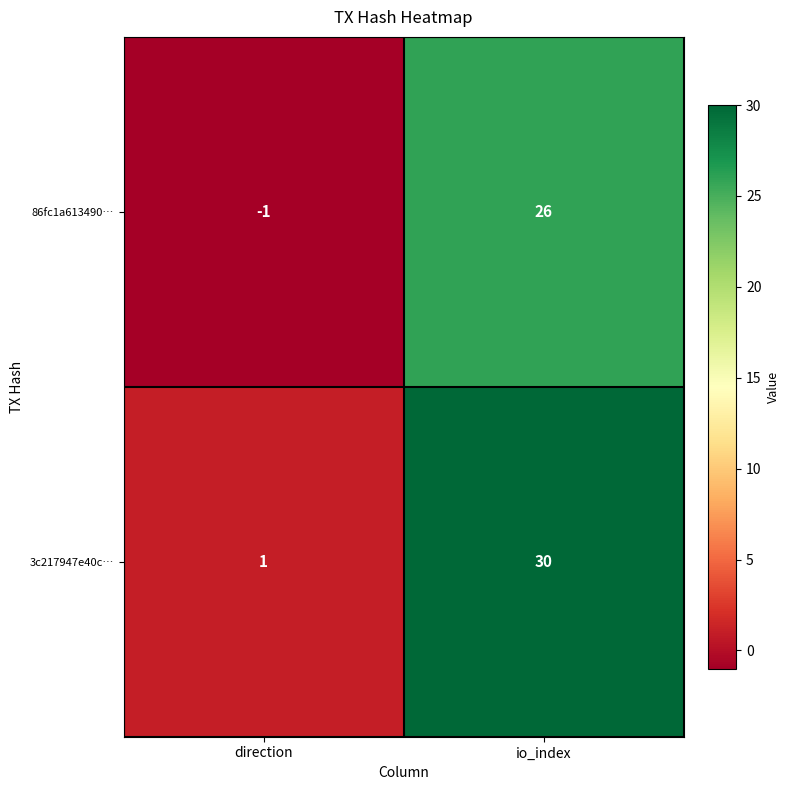

Reading left to right, transcribe all the data shown in this chart.

86fc1a613490…: direction=-1	io_index=26
3c217947e40c…: direction=1	io_index=30